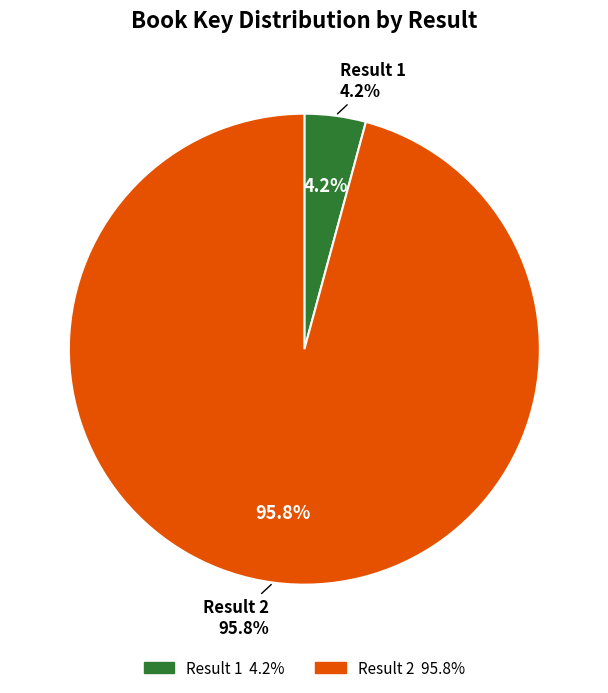

Which slice is the largest?

2